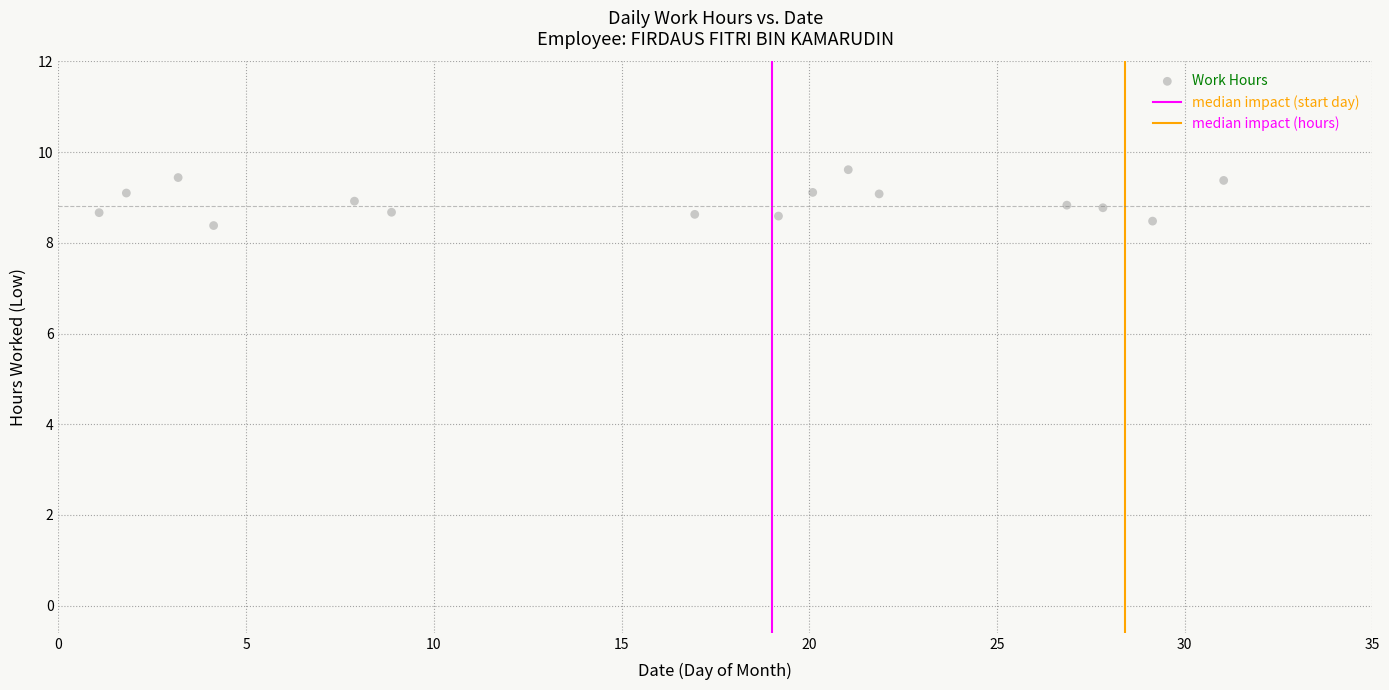

What is the range of X values (max minus min)?

30.0